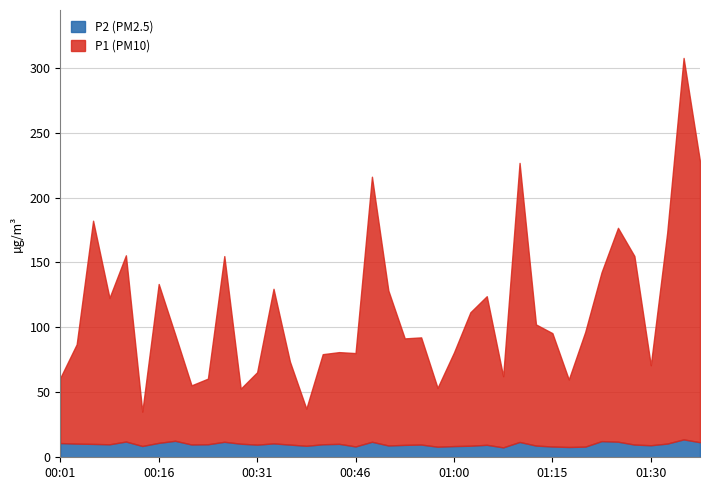

What is the total value across all series at 00:36?

73.7